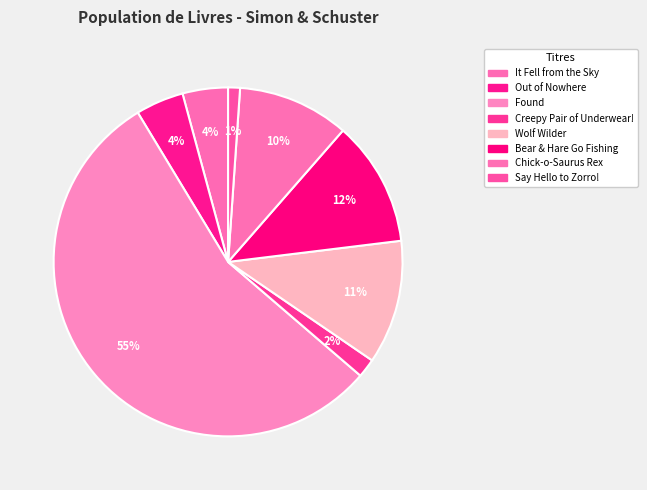

Count the number of slices in the pie.

8